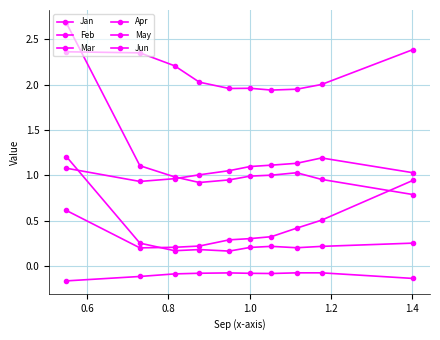

At which category does Mar reach its first local valley?

0.6